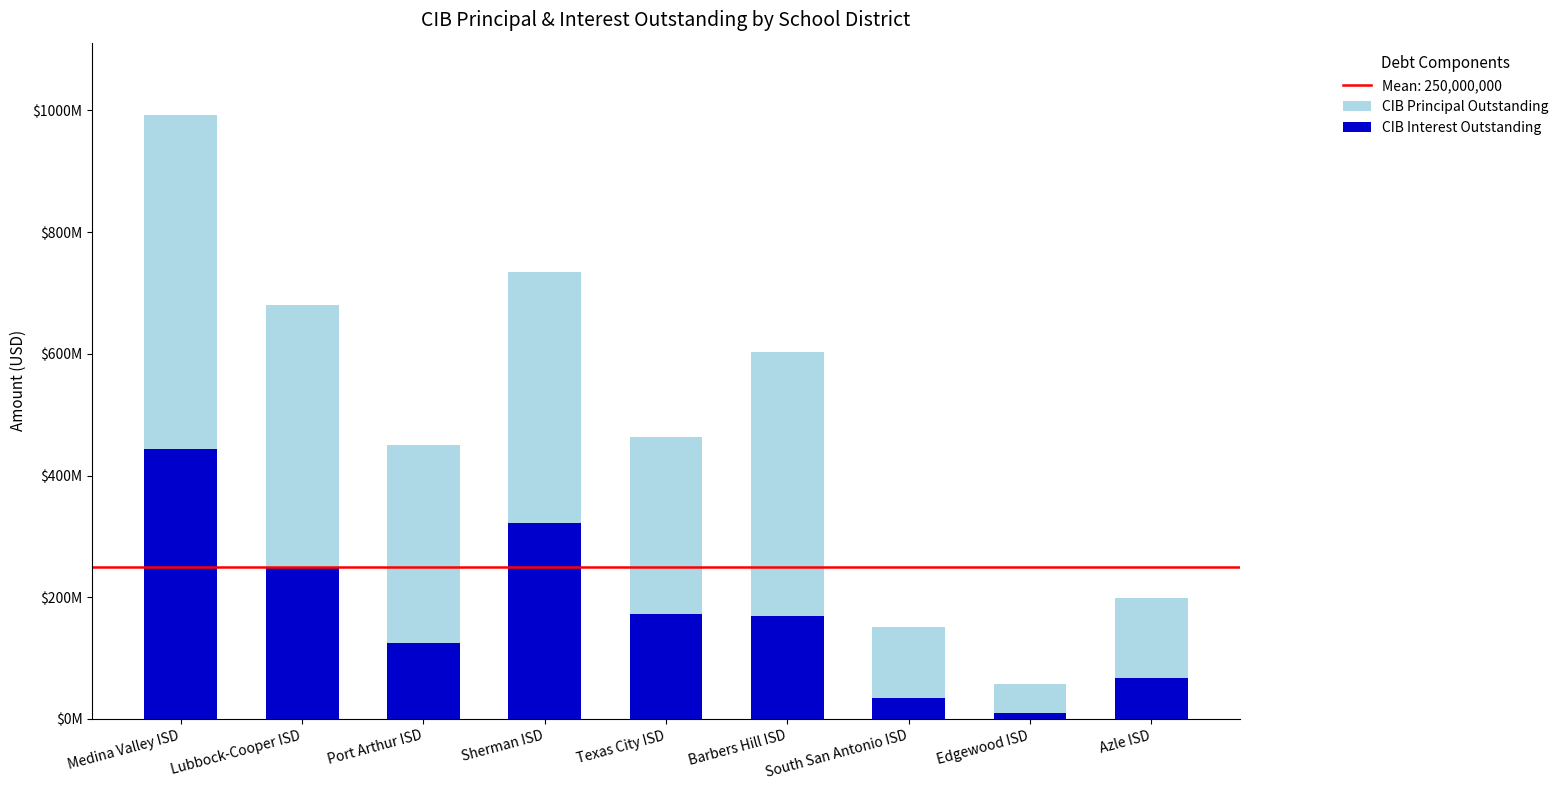

Reading left to right, extract all data points from this chart.

CIB Principal Outstanding: Medina Valley ISD=992297847.5	Lubbock-Cooper ISD=679873840.1	Port Arthur ISD=450009275.8	Sherman ISD=733906076.6	Texas City ISD=462738920.6	Barbers Hill ISD=602715864.0	South San Antonio ISD=150999214.5	Edgewood ISD=56706909.2	Azle ISD=198421962.5
CIB Interest Outstanding: Medina Valley ISD=442892847.5	Lubbock-Cooper ISD=248683840.1	Port Arthur ISD=125019275.8	Sherman ISD=321411076.6	Texas City ISD=171843920.6	Barbers Hill ISD=168390864.0	South San Antonio ISD=34242214.5	Edgewood ISD=10081909.2	Azle ISD=66931962.5